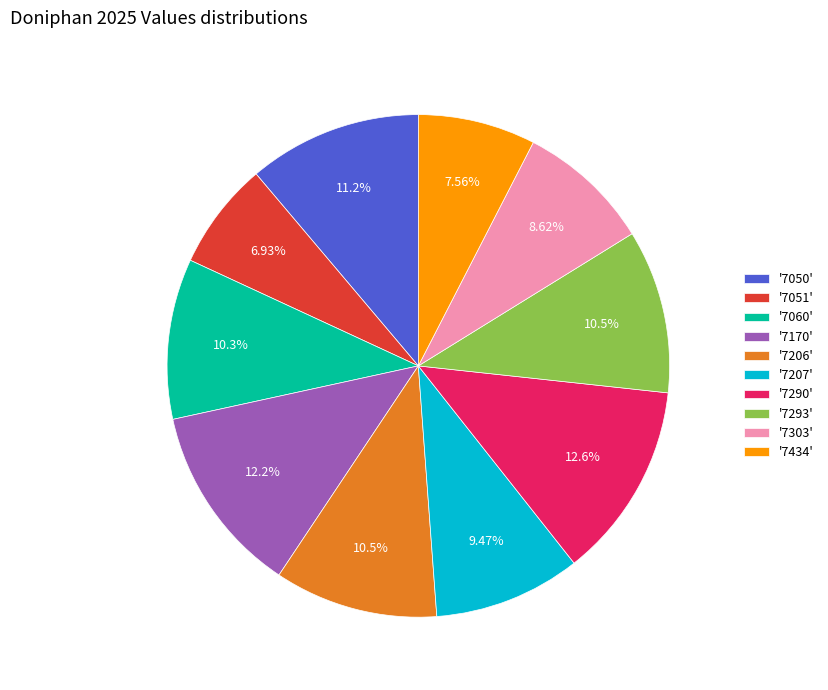

Between '7060' and '7434', which is larger?

'7060'